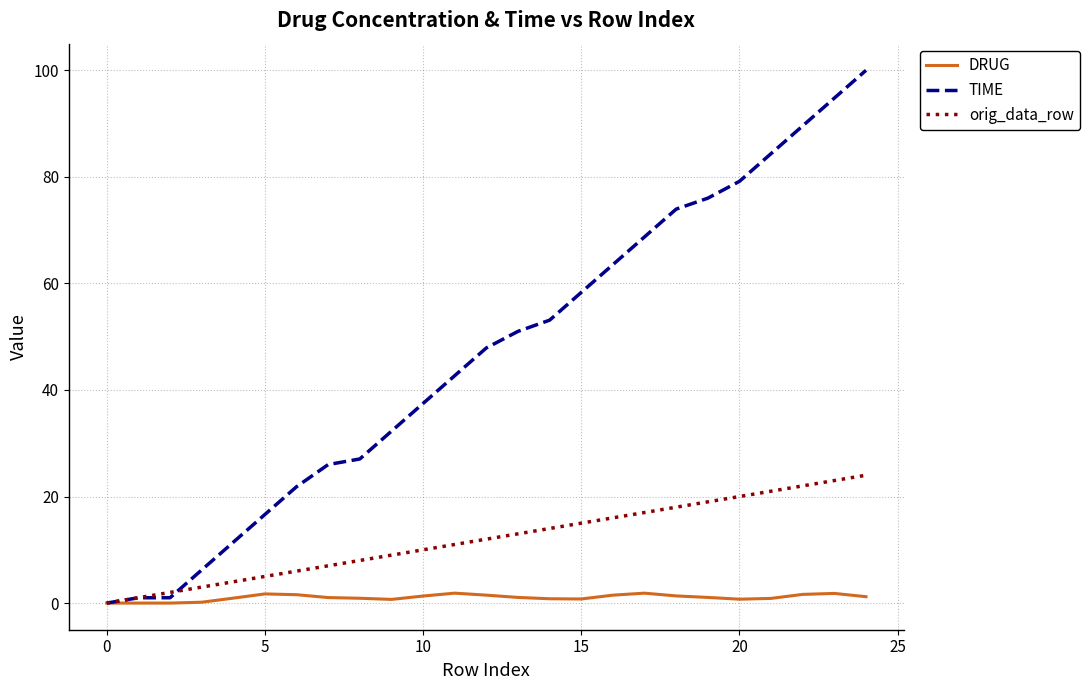

What is the average value of the TIME series?

46.6